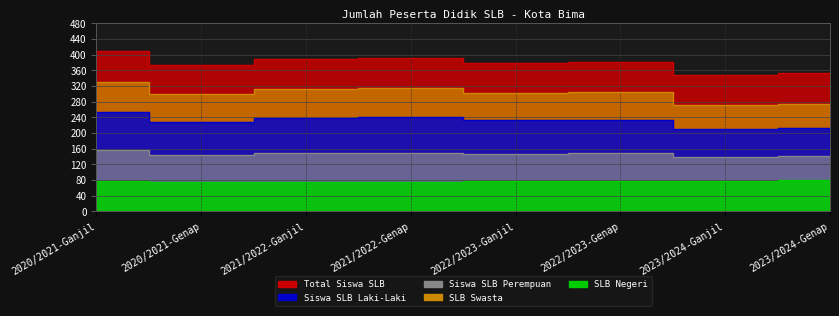

Reading left to right, what are all the values shown in this chart?

Total Siswa SLB: 2020/2021-Ganjil=409	2020/2021-Genap=373	2021/2022-Ganjil=388	2021/2022-Genap=391	2022/2023-Ganjil=378	2022/2023-Genap=382	2023/2024-Ganjil=349	2023/2024-Genap=353
Siswa SLB Laki-Laki: 2020/2021-Ganjil=253	2020/2021-Genap=229	2021/2022-Ganjil=239	2021/2022-Genap=242	2022/2023-Ganjil=232	2022/2023-Genap=233	2023/2024-Ganjil=211	2023/2024-Genap=212
Siswa SLB Perempuan: 2020/2021-Ganjil=156	2020/2021-Genap=144	2021/2022-Ganjil=149	2021/2022-Genap=149	2022/2023-Ganjil=146	2022/2023-Genap=149	2023/2024-Ganjil=138	2023/2024-Genap=141
SLB Swasta: 2020/2021-Ganjil=331	2020/2021-Genap=299	2021/2022-Ganjil=312	2021/2022-Genap=315	2022/2023-Ganjil=301	2022/2023-Genap=305	2023/2024-Ganjil=271	2023/2024-Genap=274
SLB Negeri: 2020/2021-Ganjil=78	2020/2021-Genap=74	2021/2022-Ganjil=76	2021/2022-Genap=76	2022/2023-Ganjil=77	2022/2023-Genap=77	2023/2024-Ganjil=78	2023/2024-Genap=79